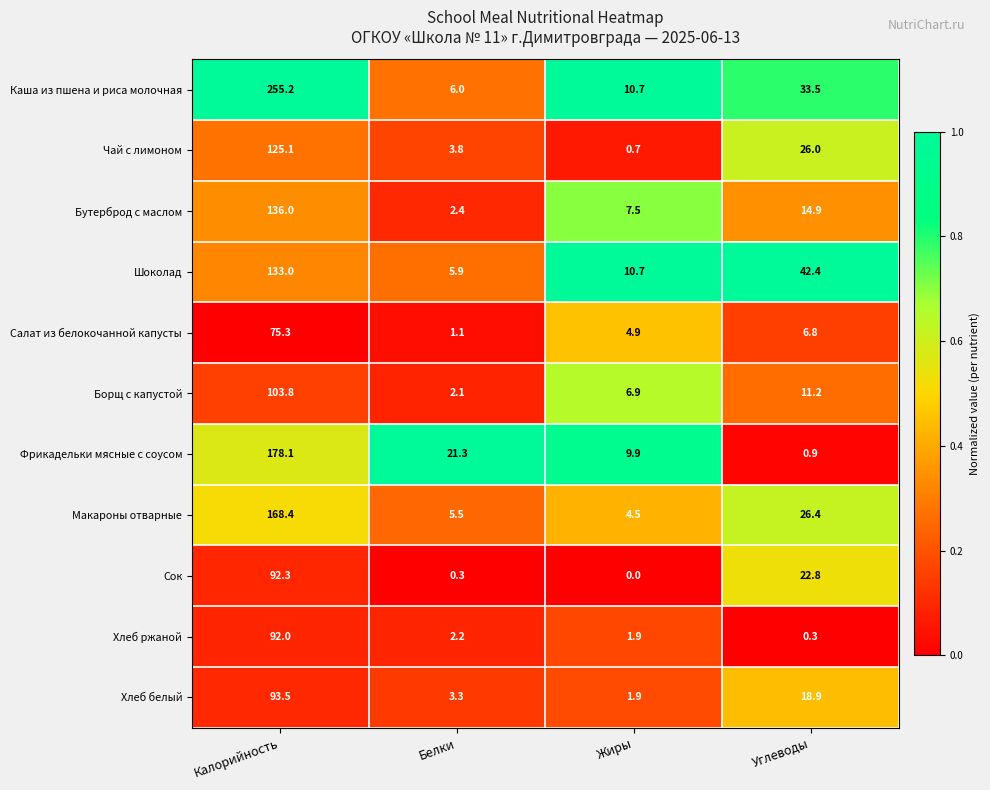

What is the maximum value shown in the chart?

255.2